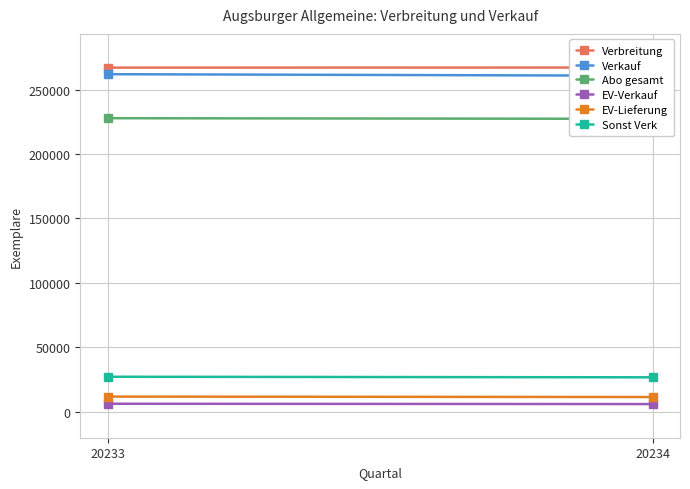

At which label does Verkauf reach its minimum?

20234